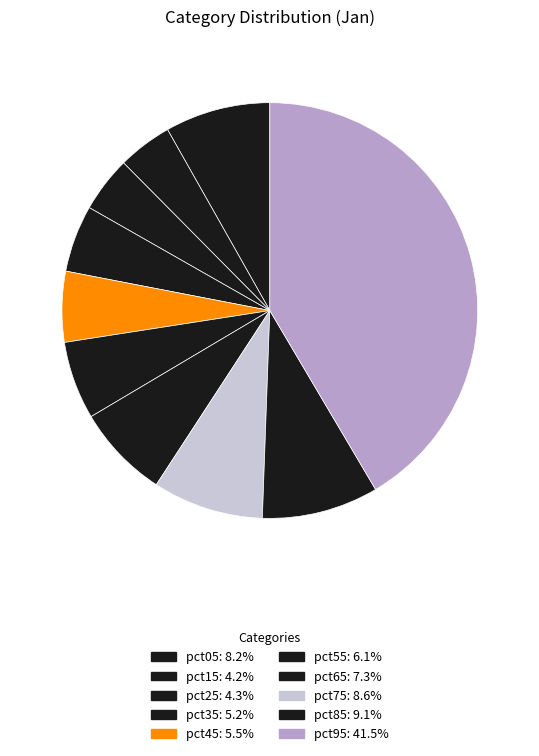

Is it true that pct45 is 5% of the pie?

True